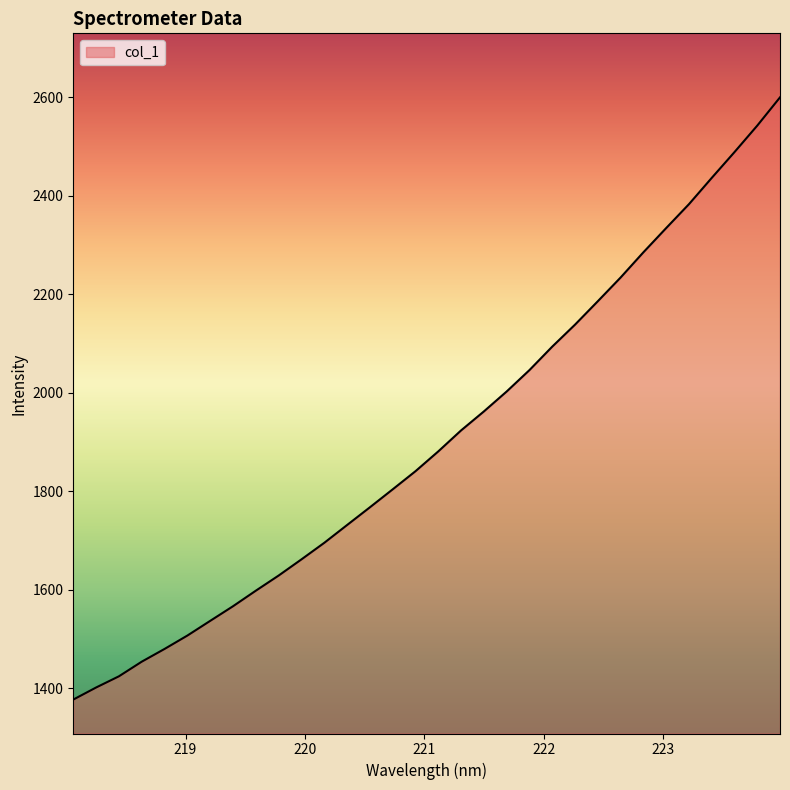

Does the chart display data point markers on the line(s)?

No